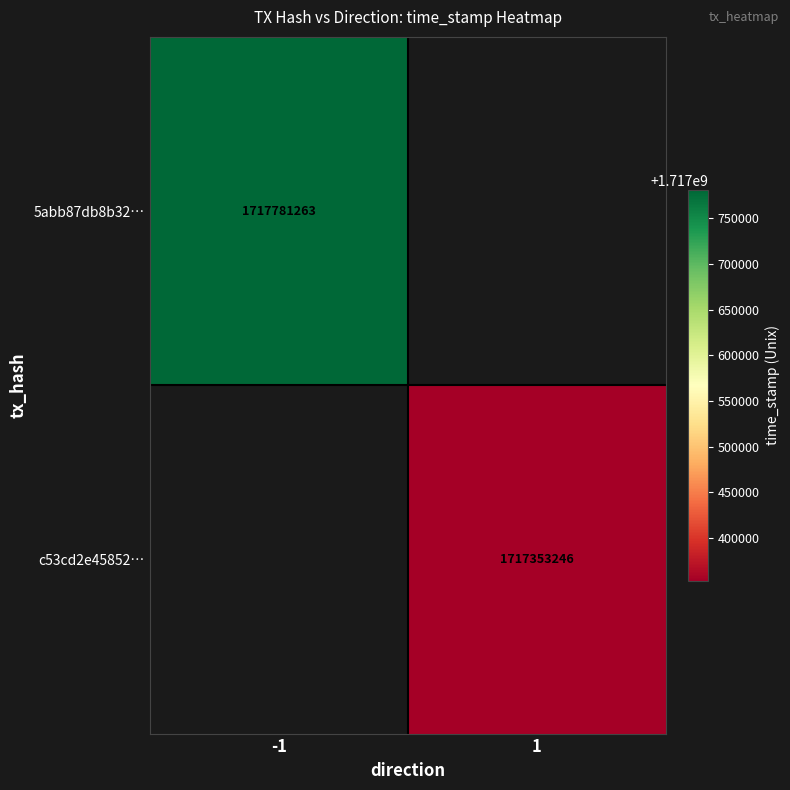

The value of c53cd2e45852… at 1 is 1717353246. True or false?

True